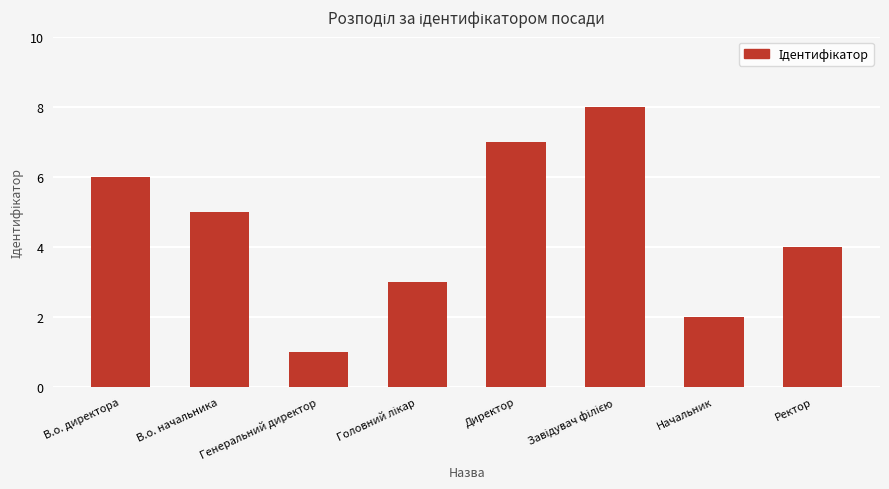

What is the sum of all values?

36